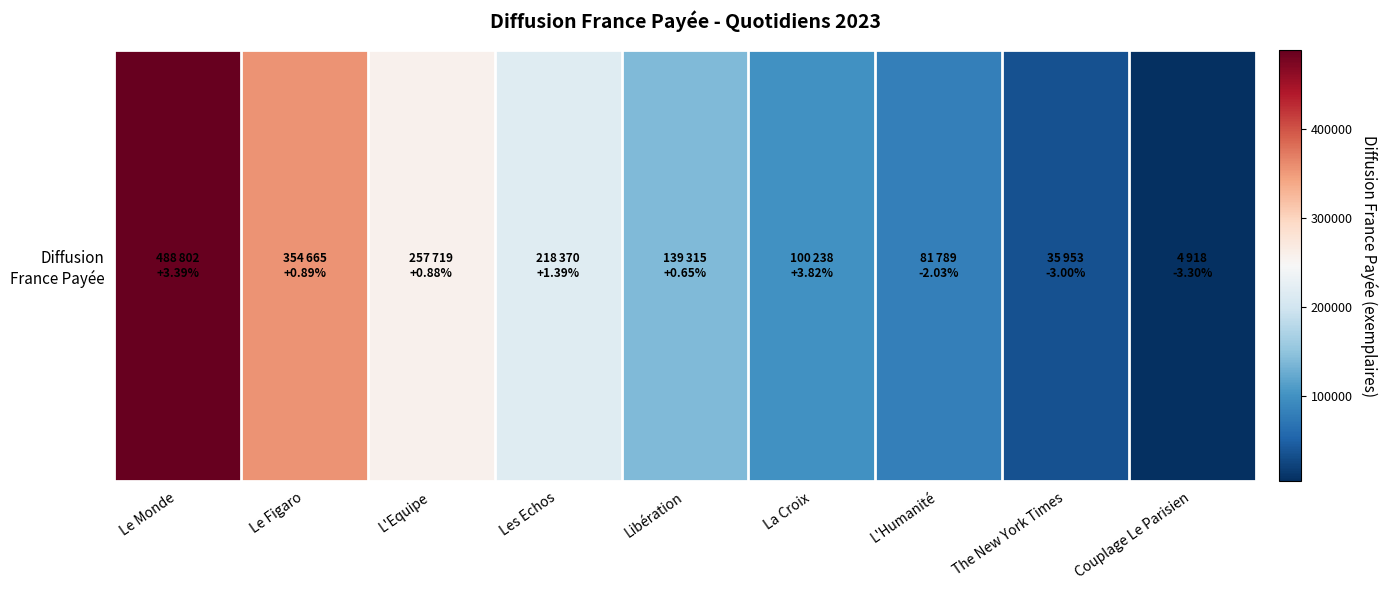

How many data points does each series have?

9